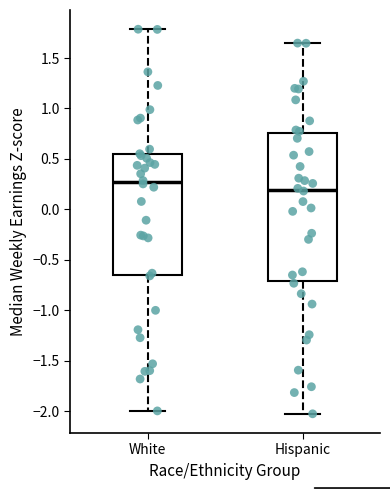

Reading left to right, transcribe this box plot: for each box, give where its median line is, the range the box spans, and where its two whiskers end, as read against the y-axis. The values are not printed on the chart, so give them approximately, as read against the axis.

White: median 0.25, box -0.65 to 0.55, whiskers -2.00 to 1.80
Hispanic: median 0.20, box -0.70 to 0.75, whiskers -2.05 to 1.65